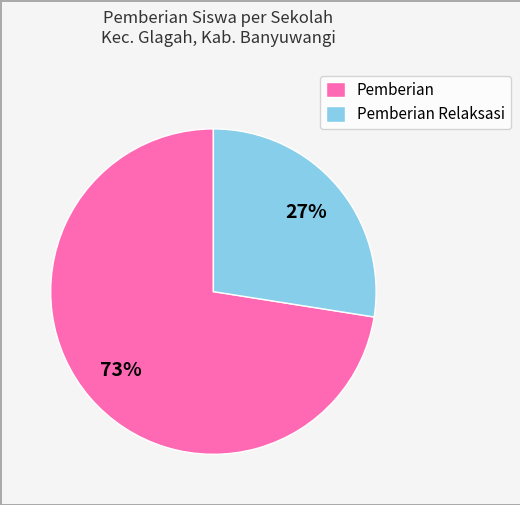

Is it true that Pemberian Relaksasi is 18% of the pie?

False